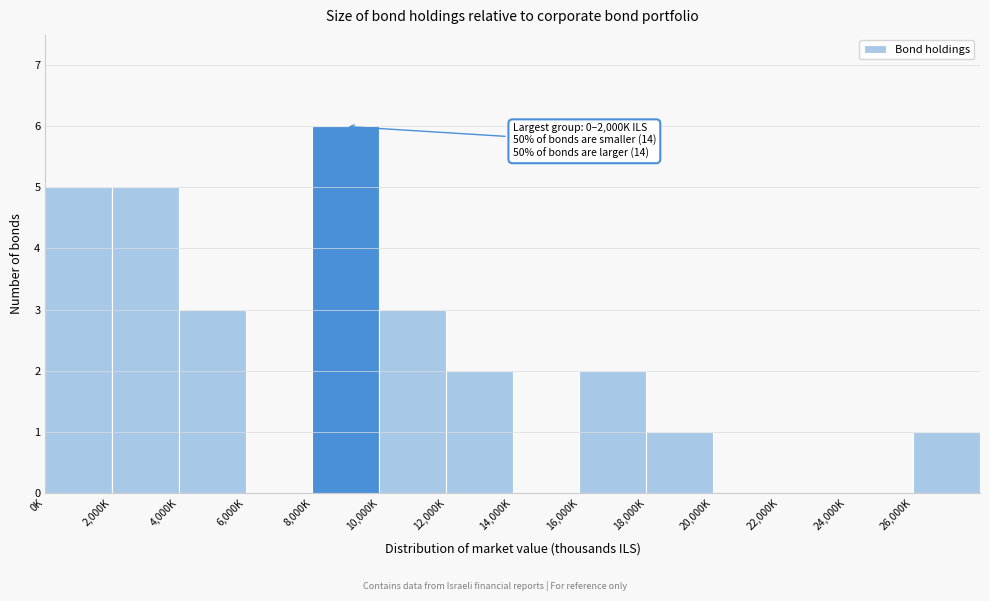

Reading right to left, what are all the values shown in this chart?

26,000K=1	24,000K=0	22,000K=0	20,000K=0	18,000K=1	16,000K=2	14,000K=0	12,000K=2	10,000K=3	8,000K=6	6,000K=0	4,000K=3	2,000K=5	0K=5